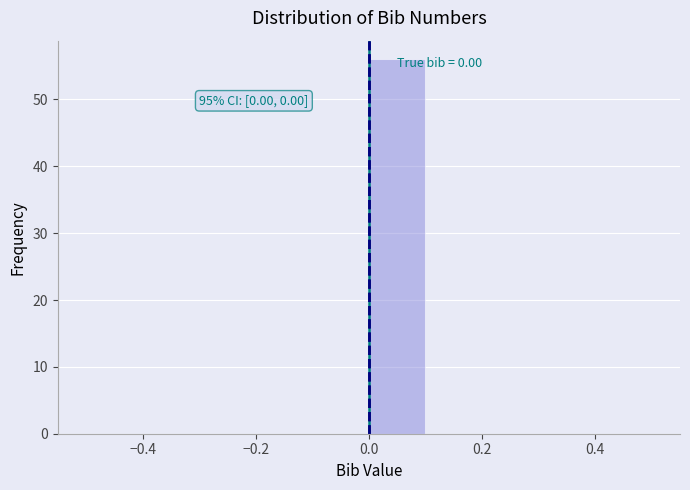

Over which range of the x-axis is the bar tallest?

0.0 to 0.1